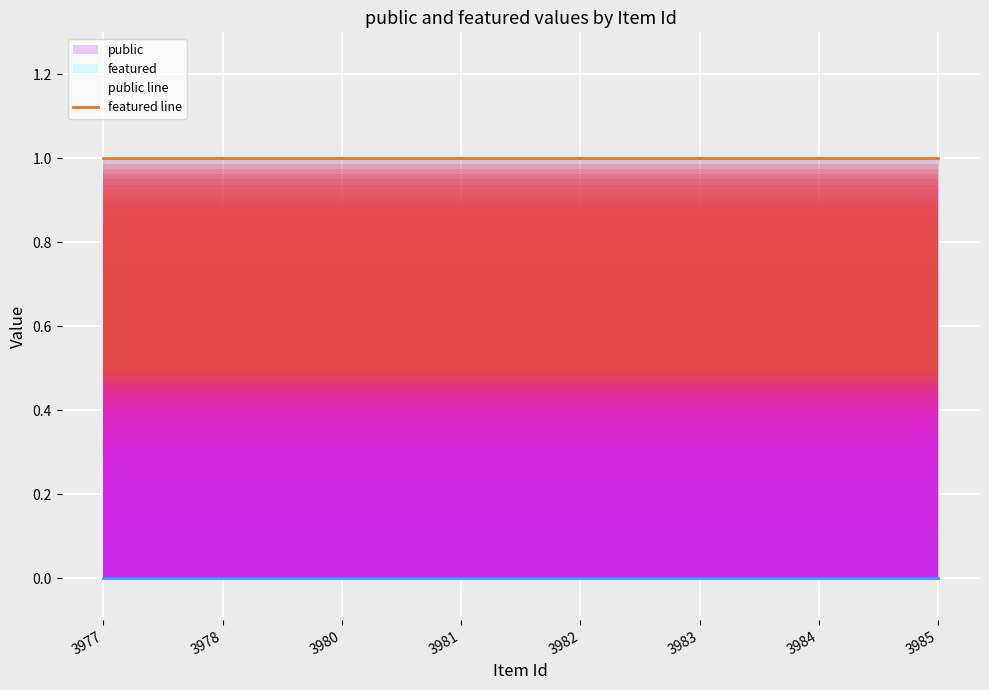

List the series in order of their peak value, lowest first.

featured line, public line